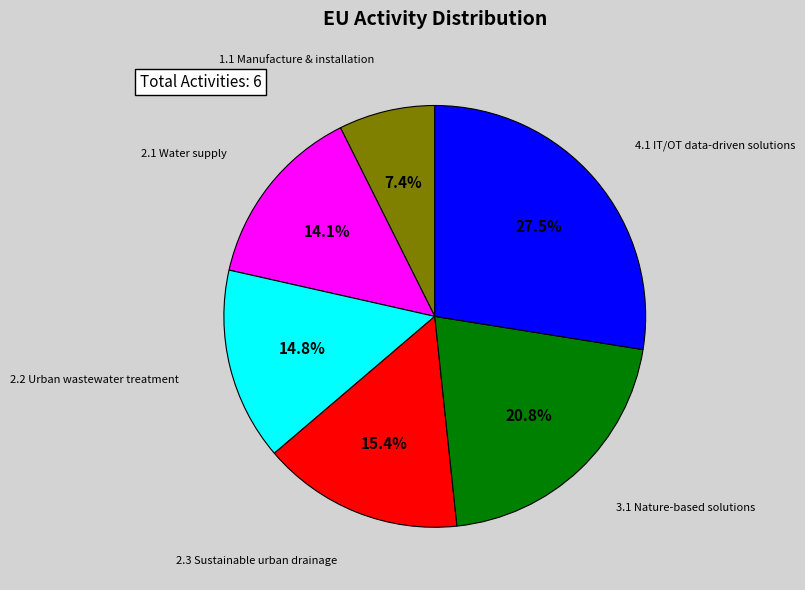

Which category has the smallest portion of the pie?

Manufacture, installation and associated services